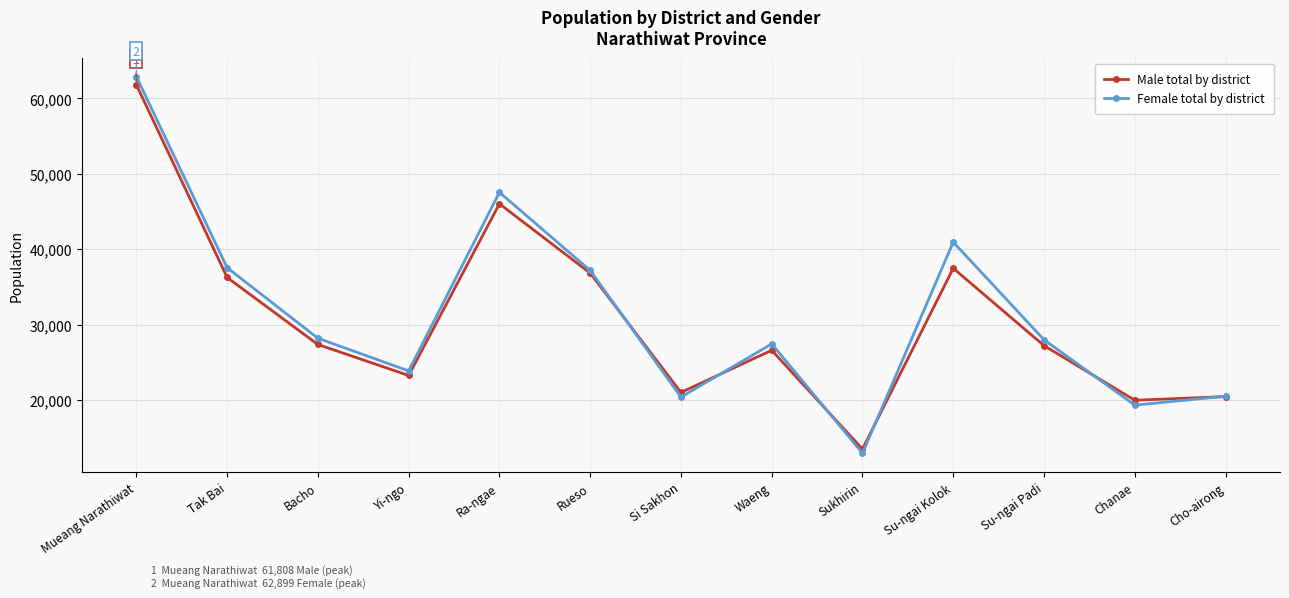

Rank the series by their maximum value, from highest to lowest.

Female total by district, Male total by district